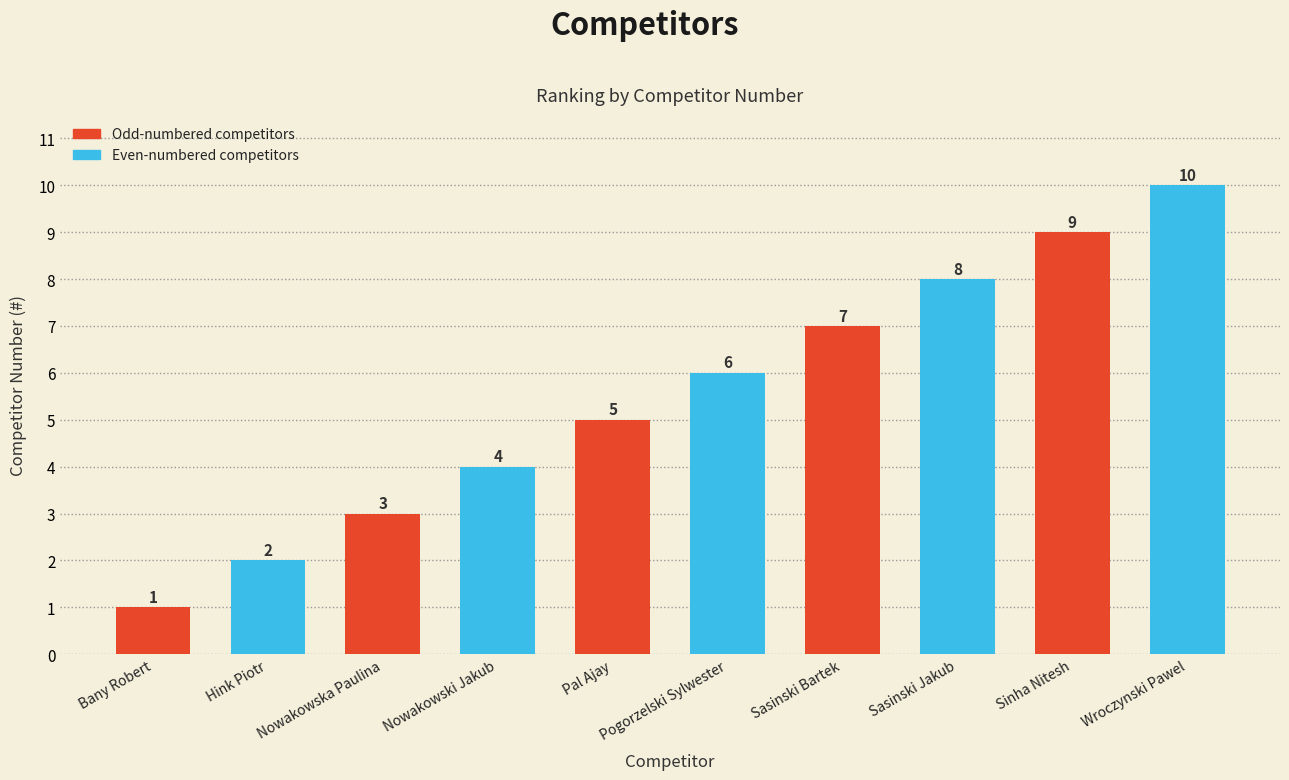

What position from the right is Bany Robert?

5